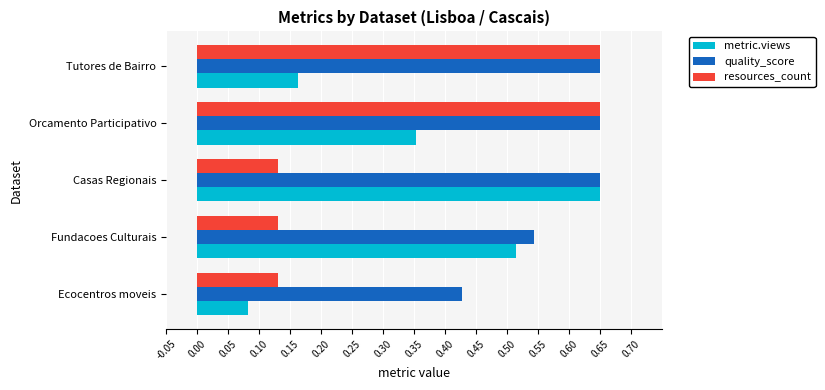

Where is metric.views nearest to the value 0?

Ecocentros moveis